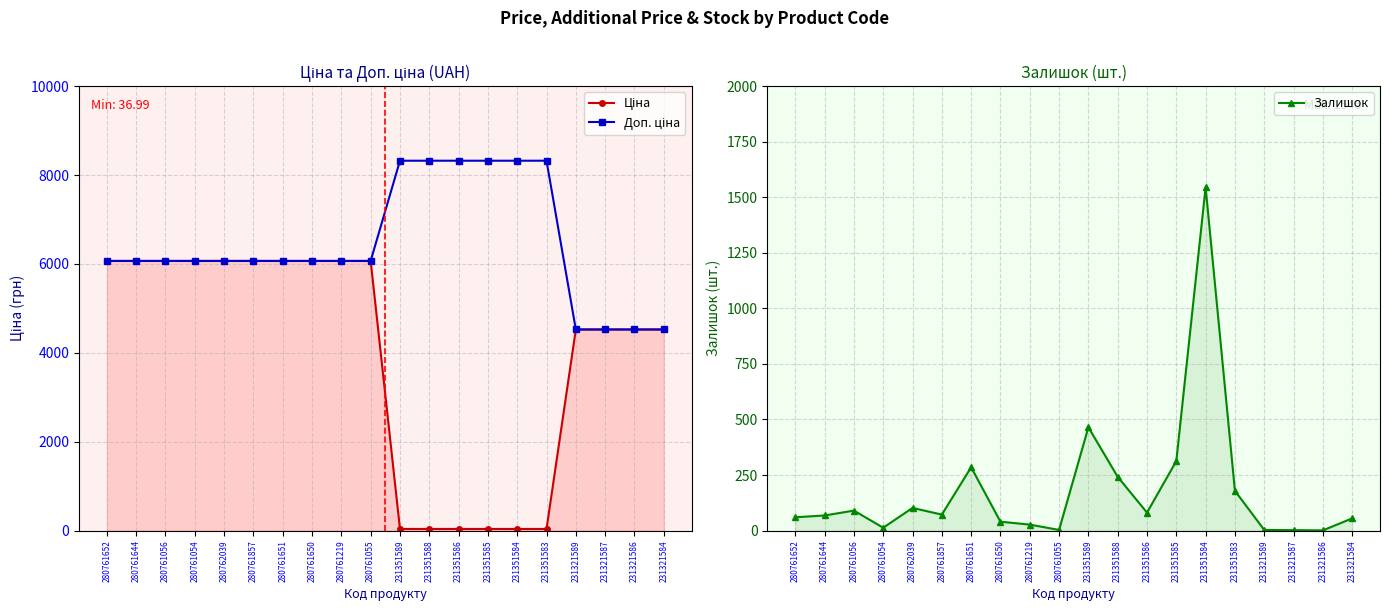

Which series has the largest total across all categories?

Доп. ціна